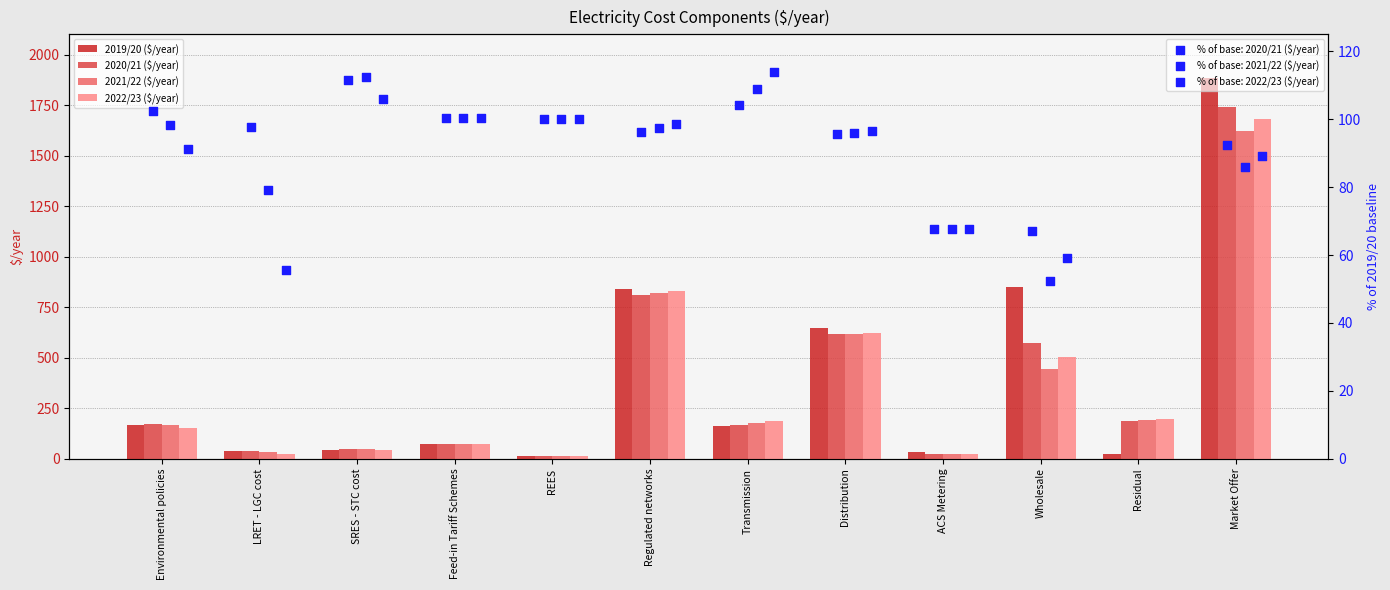

Which series has the largest Y range (max minus min)?

2019/20 ($/year)